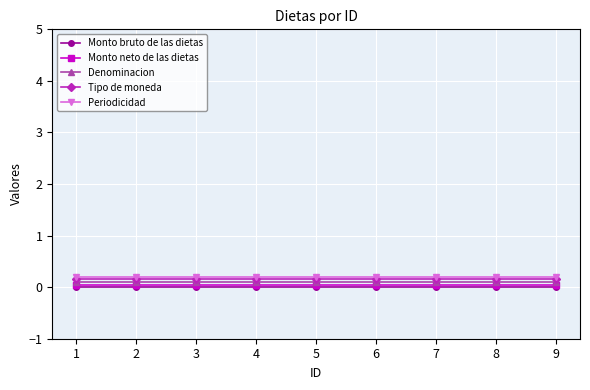

Is the value of Periodicidad at 3 greater than the value of Monto neto de las dietas at 9?

Yes